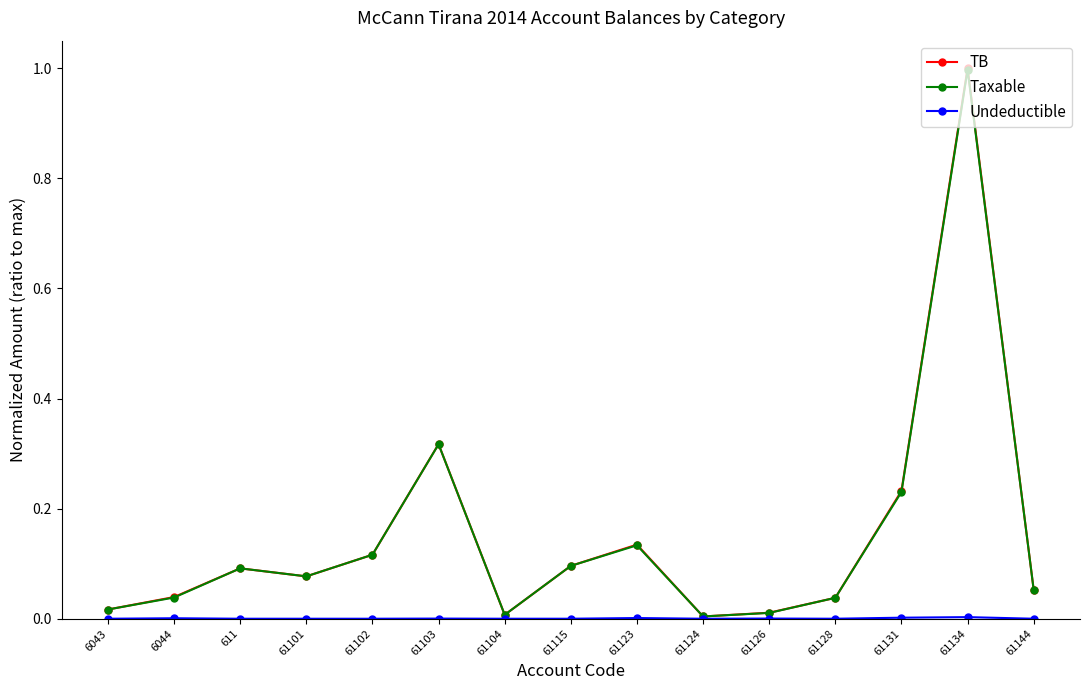

The TB series shows 0.4 at 61131. True or false?

False